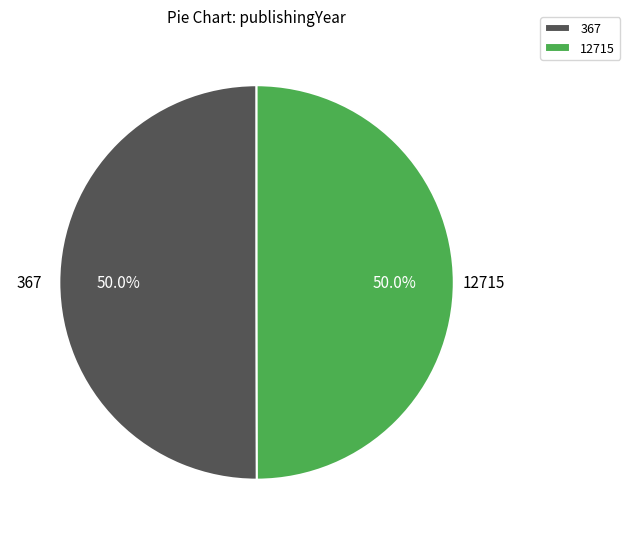

To the nearest percent, what portion does 367 represent?

50%